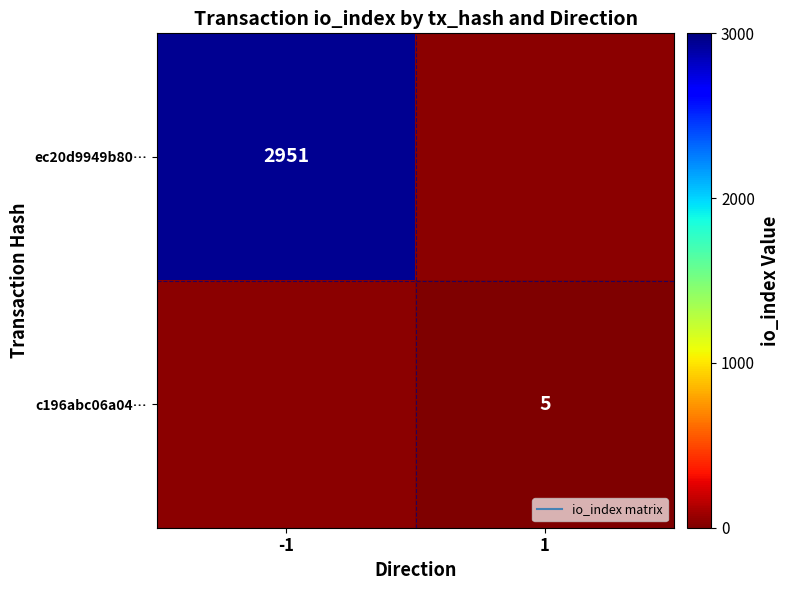

What is the maximum value for ec20d9949b80…?

2951.0